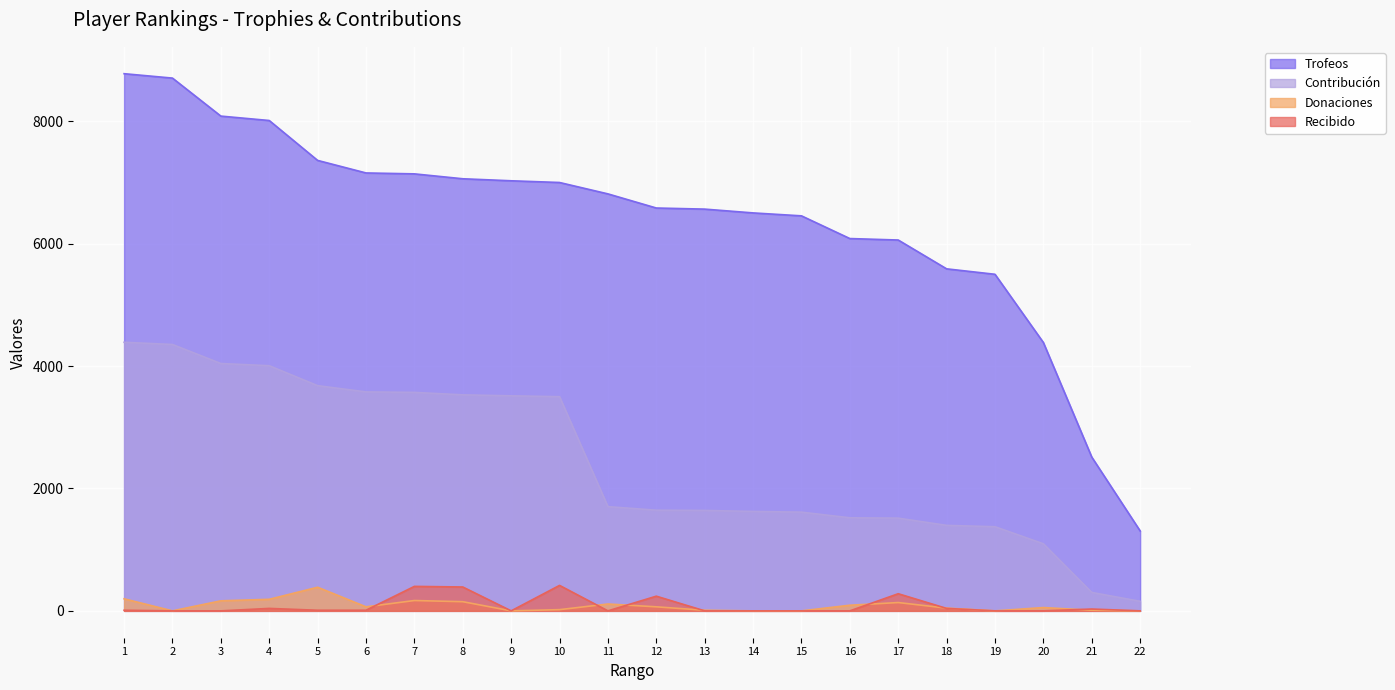

At which label does Contribución first exceed 1703?

1